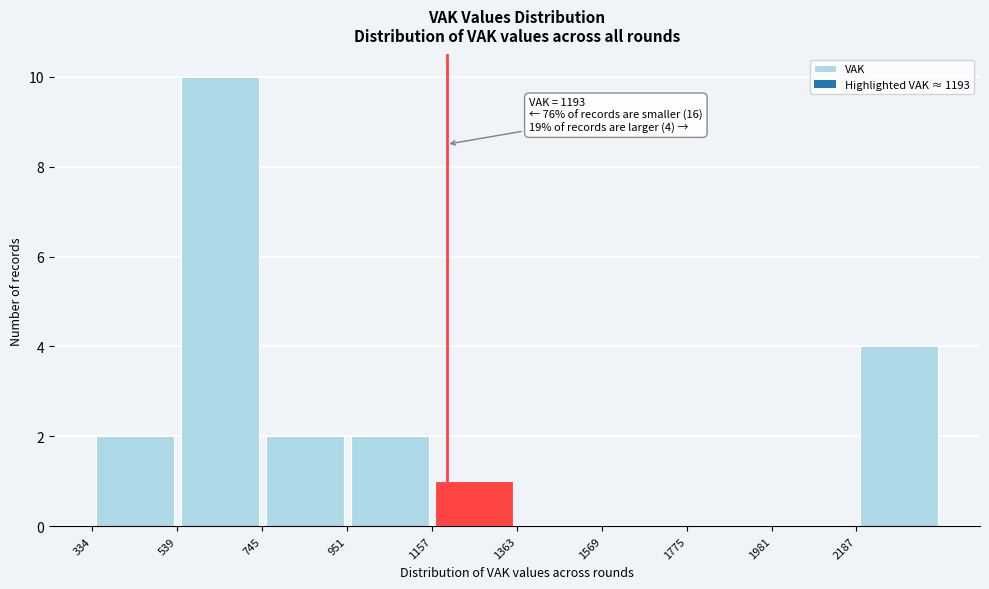

Which range on the x-axis has the tallest bar?

550 to 750